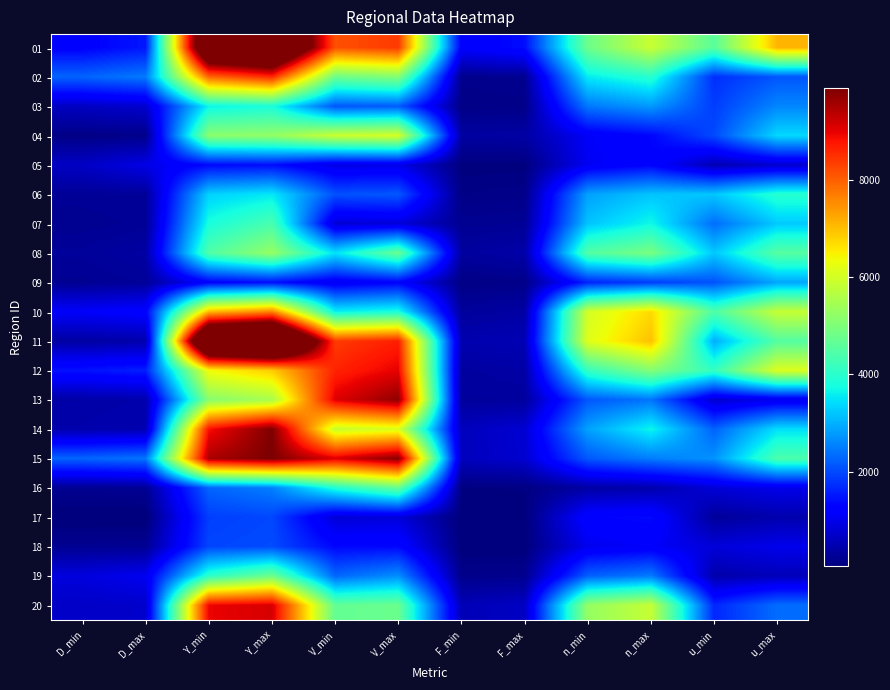

At how many categories does at least one series exceed 8872?

4